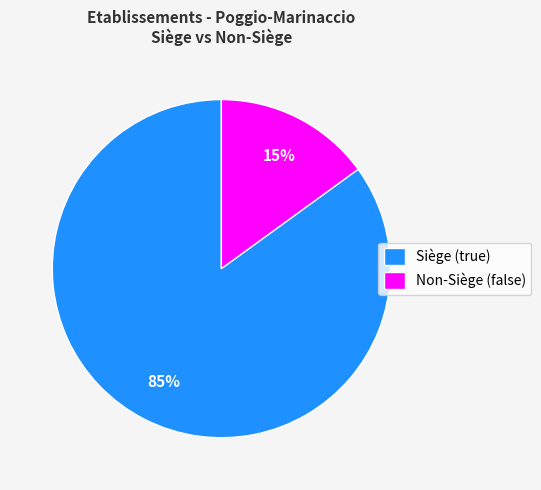

Is there a majority slice in this chart?

Yes